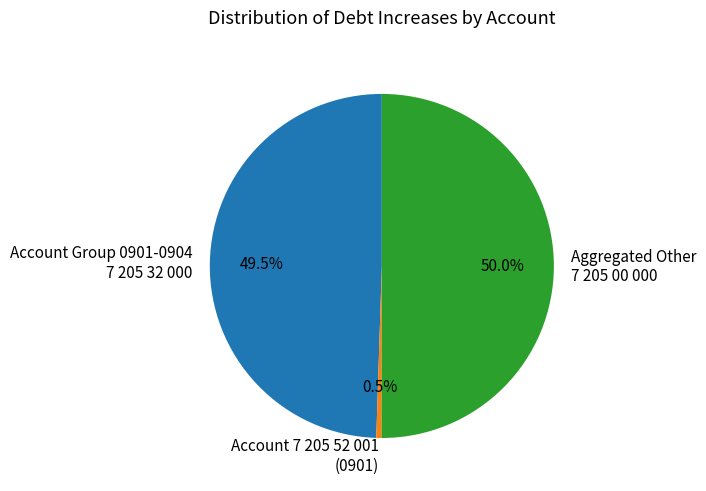

What percentage do Account 7 205 52 001 (0901) and Aggregated Other 7 205 00 000 together represent?

50.5%